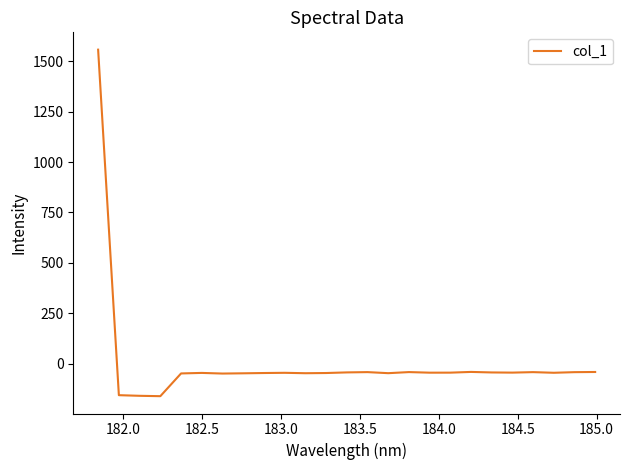

What is the difference between the maximum and minimum values?

1717.6